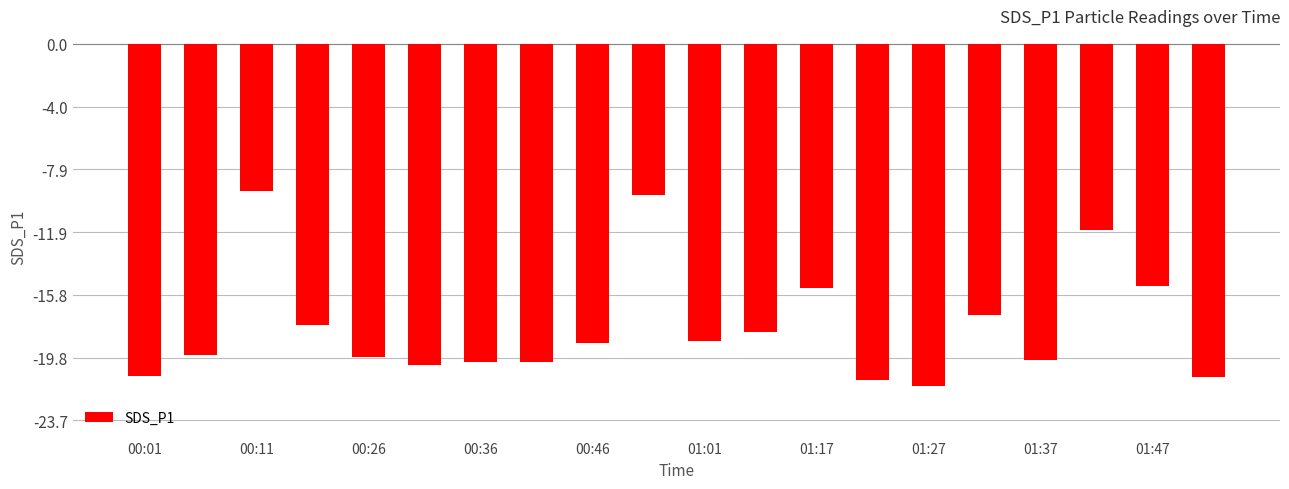

How many values are below -18?

13